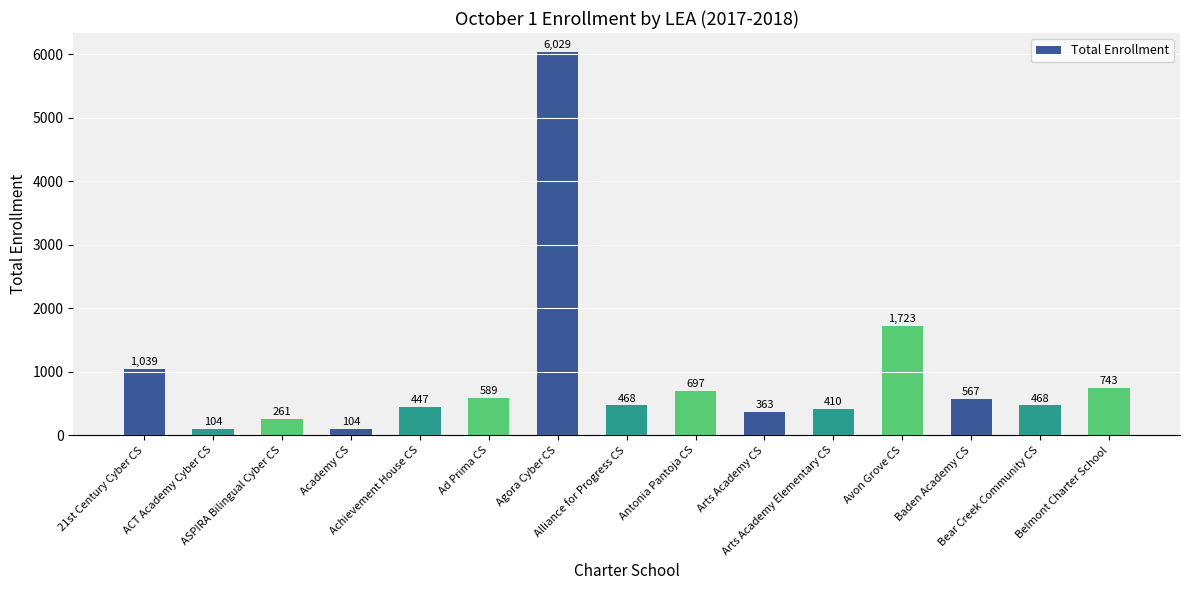

What position from the left is Alliance for Progress CS?

8